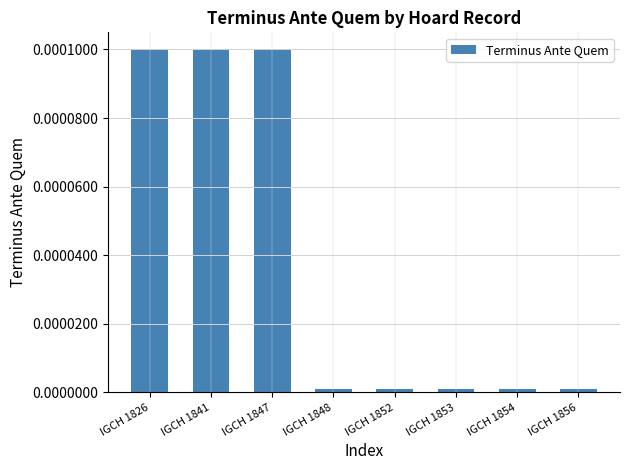

The chart shows a value of 0.0 at IGCH 1854. True or false?

True